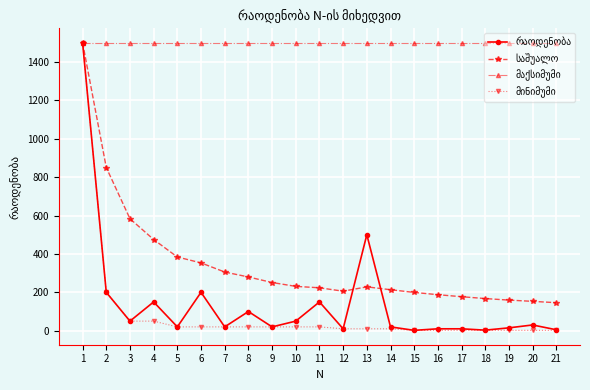

What is the maximum value shown in the chart?

1500.0